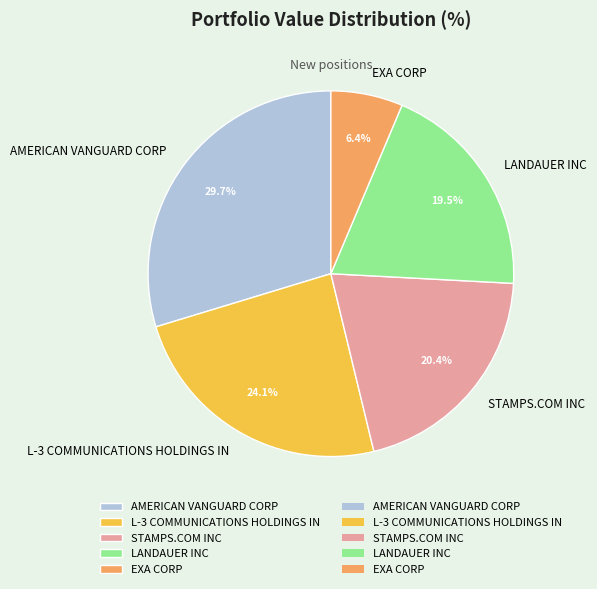

What percentage is the L-3 COMMUNICATIONS HOLDINGS IN slice, to the nearest percent?

24%